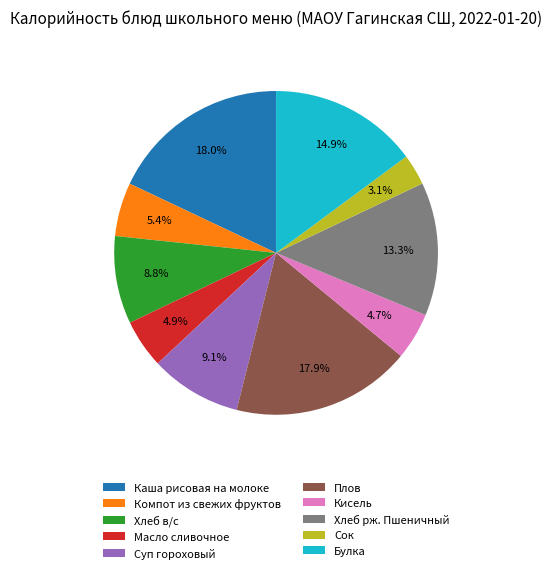

To the nearest percent, what is the difference between the Кисель and Компот из свежих фруктов slice percentages?

1%